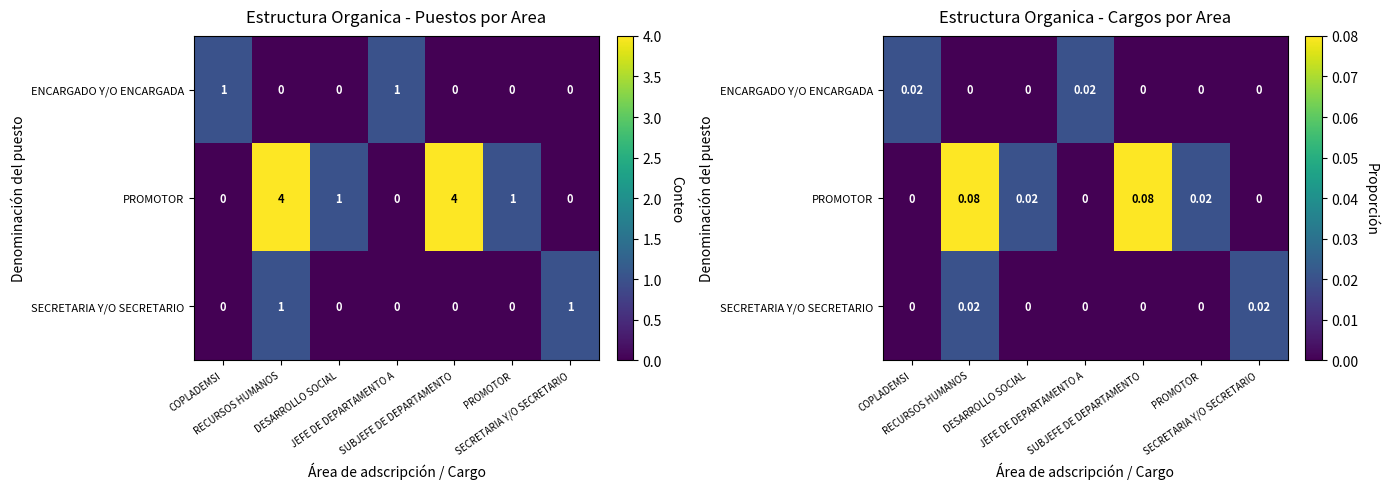

What is the spread (max minus min) of values at SUBJEFE DE DEPARTAMENTO?

0.1